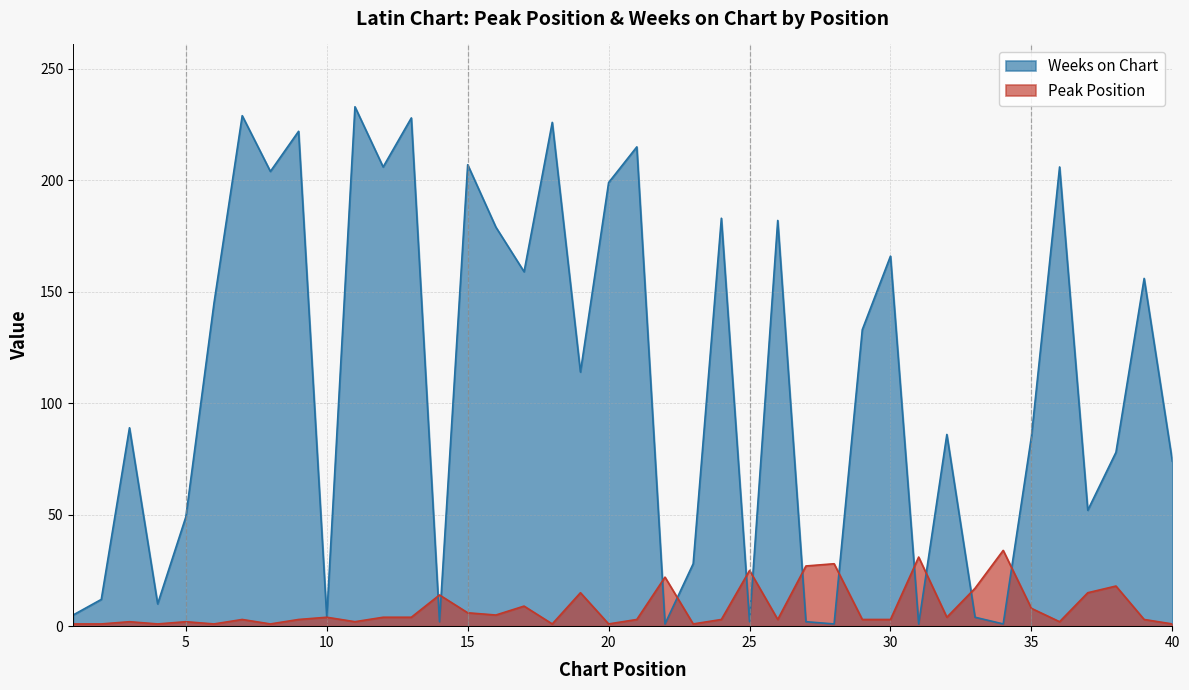

In Peak Position, how many points are higher than both neighbors (excluding endpoints)?

13